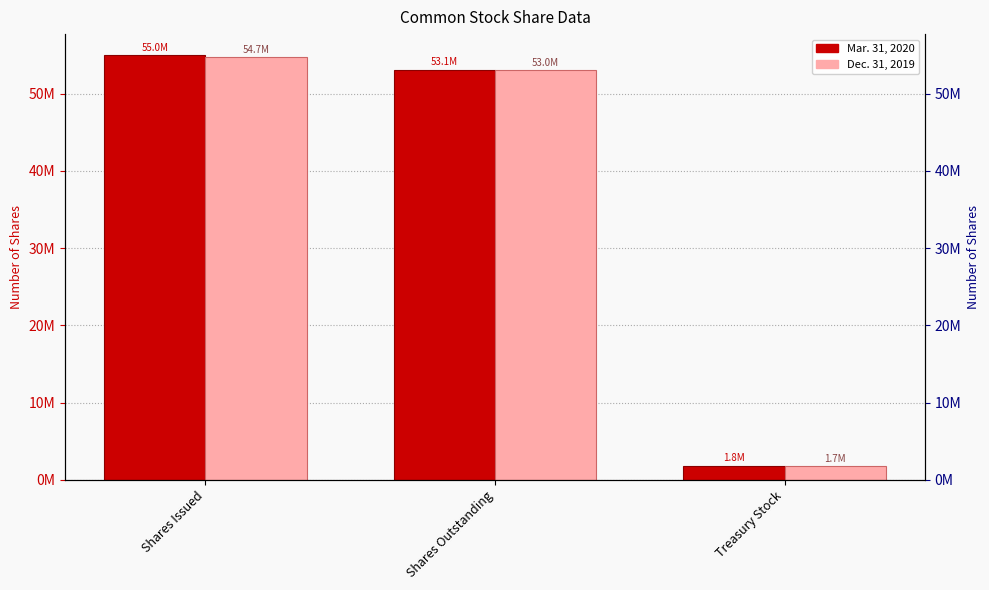

The Dec. 31, 2019 series shows 54743227 at Shares Issued. True or false?

True